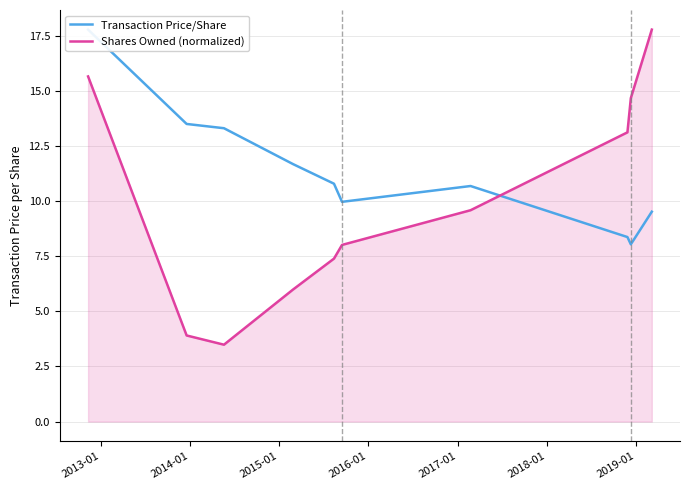

Reading right to left, extract all data points from this chart.

Transaction Price/Share: 9.5	8.0	8.4	10.7	10.0	10.8	11.7	13.3	13.5	17.8
Shares Owned (normalized): 17.8	14.7	13.1	9.6	8.0	7.4	6.0	3.5	3.9	15.7